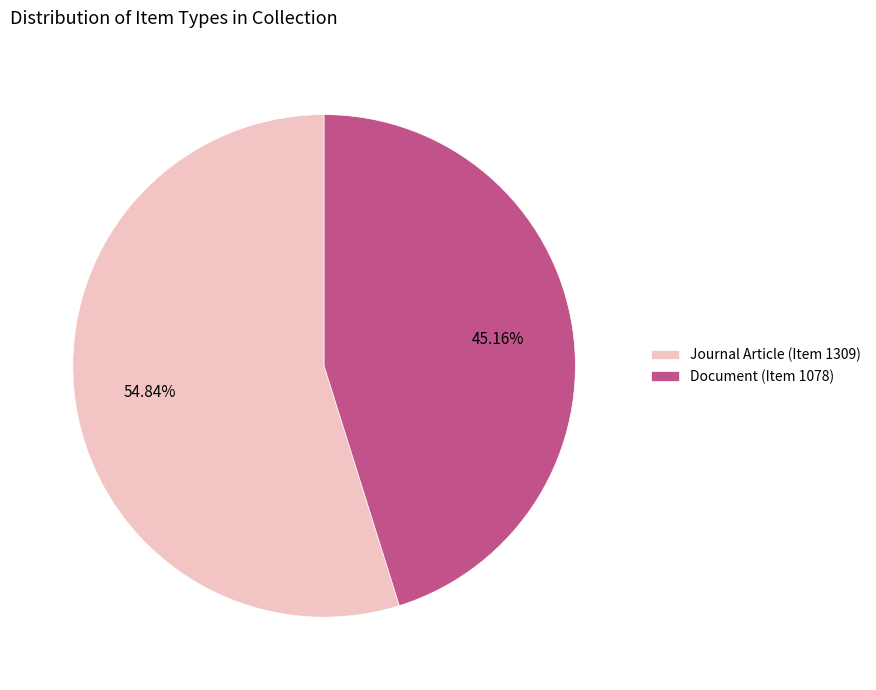

How many slices are in this pie chart?

2